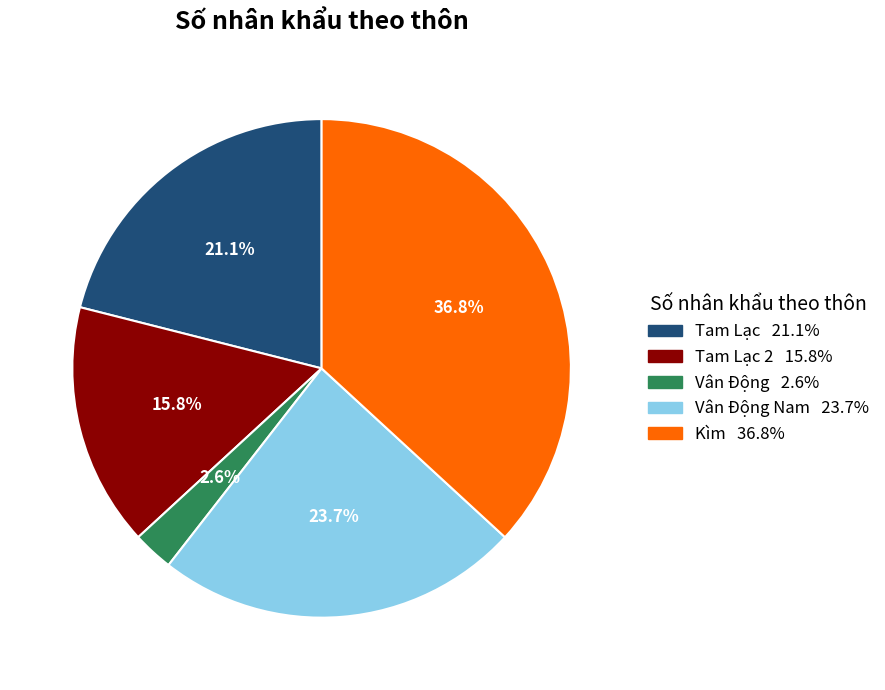

Is there any slice that represents more than half of the pie?

No